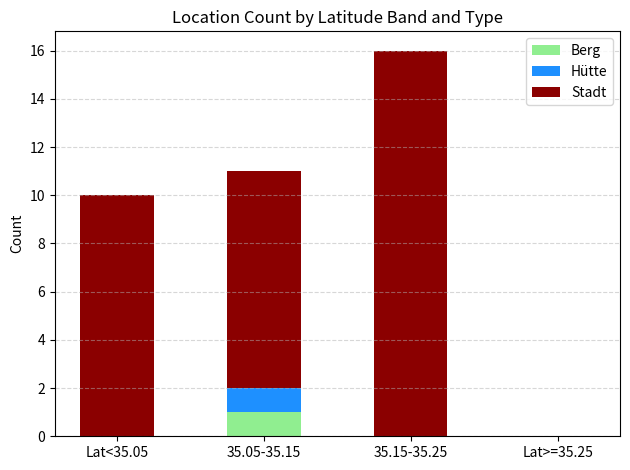

At which category is the sum across all series the highest?

35.15-35.25